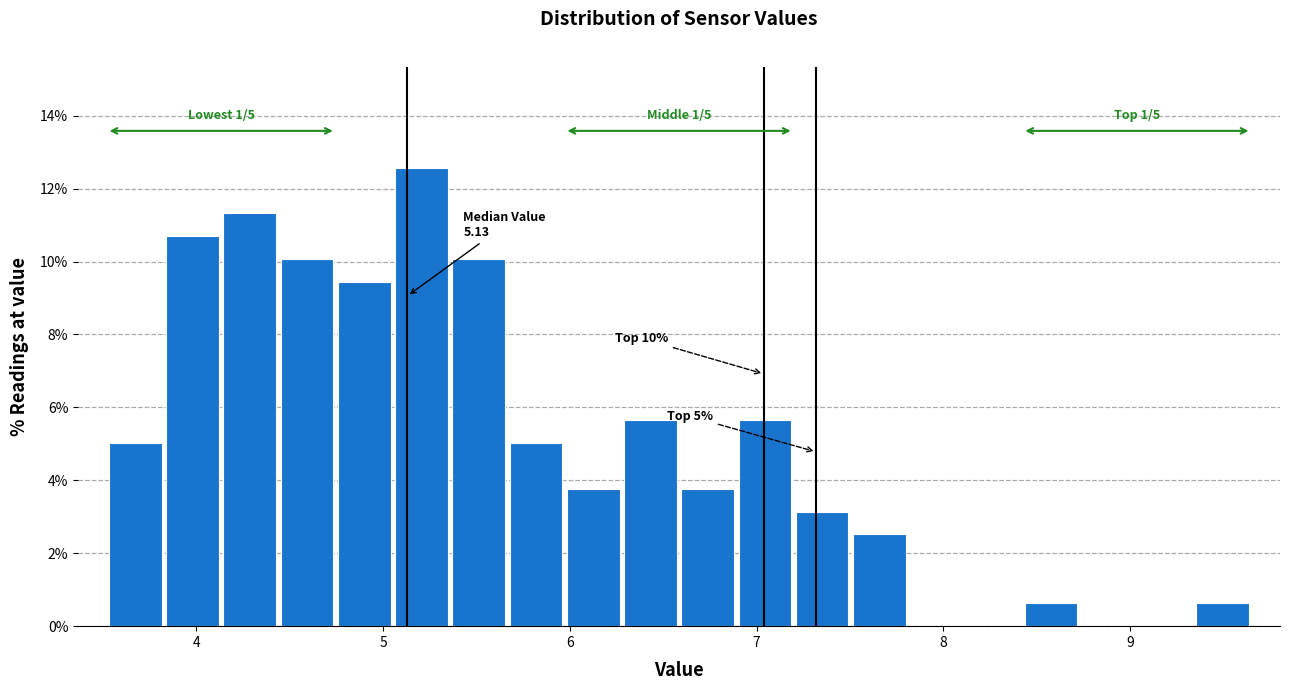

Read against the x-axis, roughly where is the centre of the tallest bar?

5.2